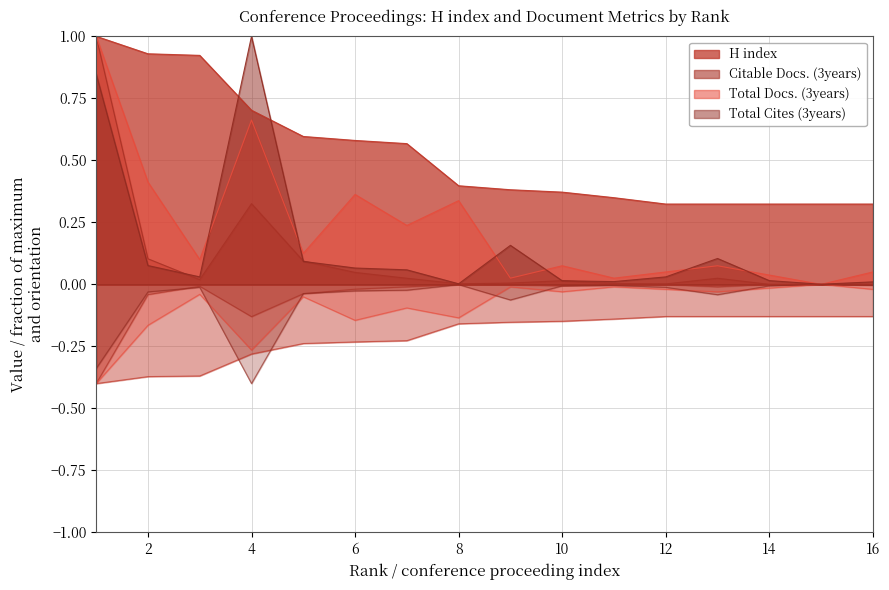

At which category is the sum across all series the highest?

1